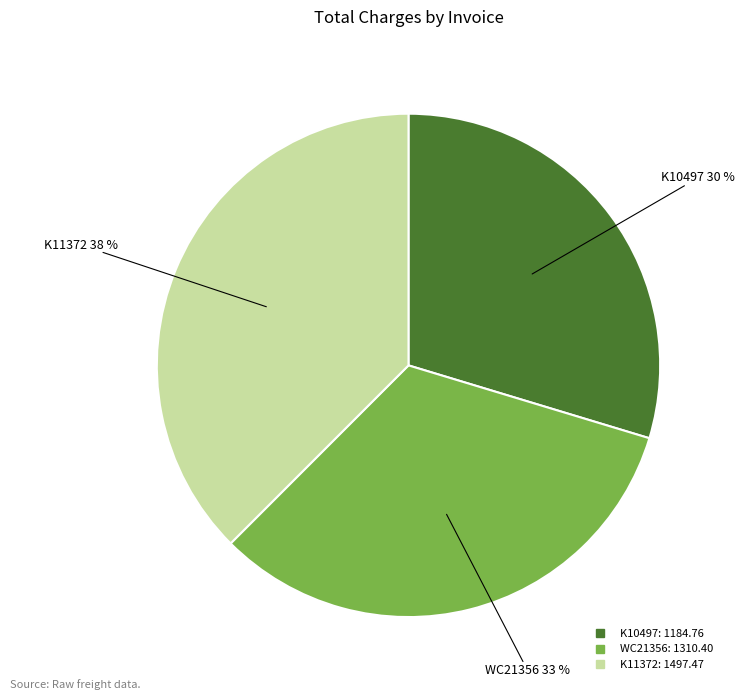

Approximately how many times larger is the value at WC21356 compared to K11372?

0.9